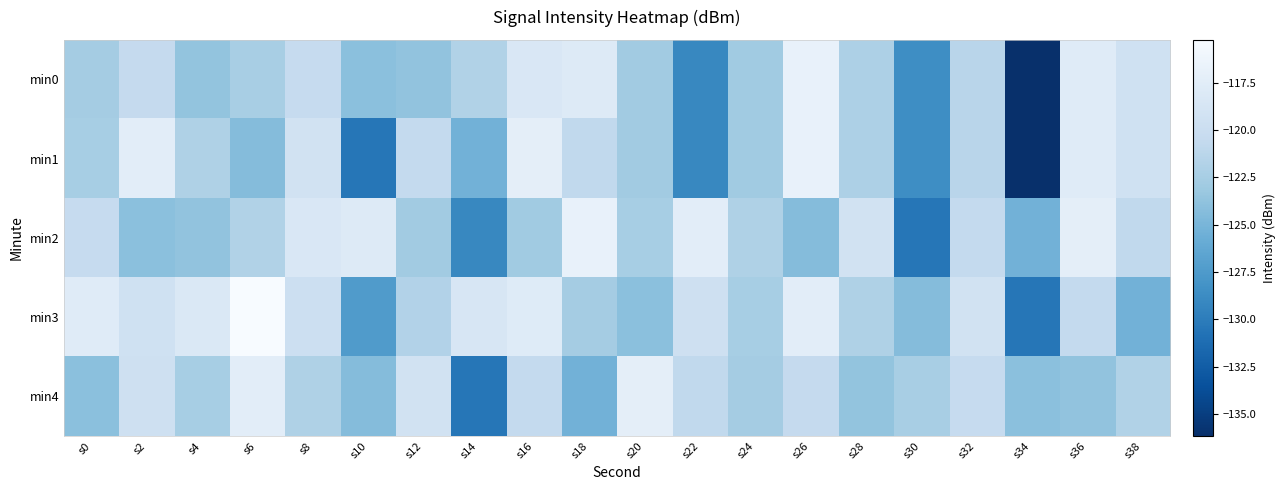

Which series has the widest spread of values?

min0